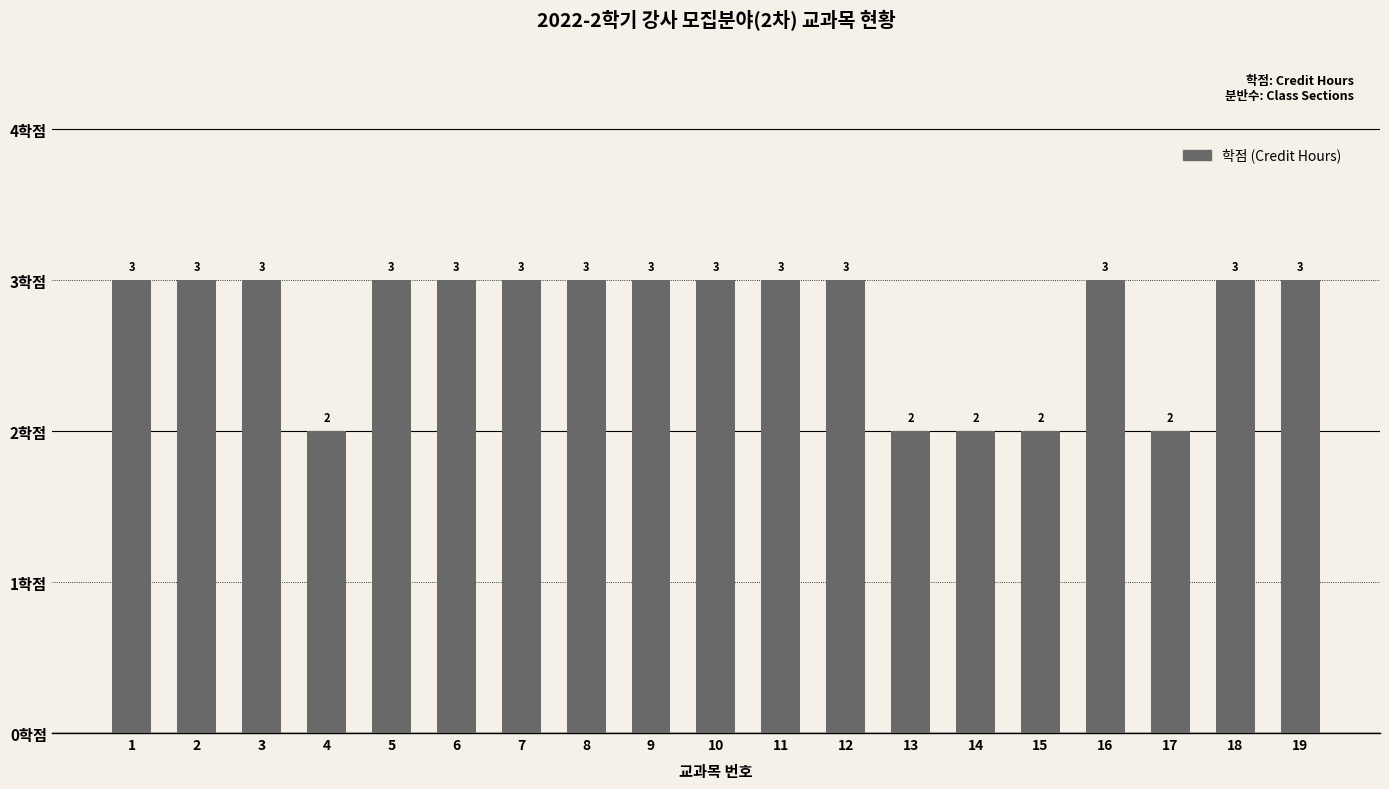

What is the value of the 15th bar from the left?

2